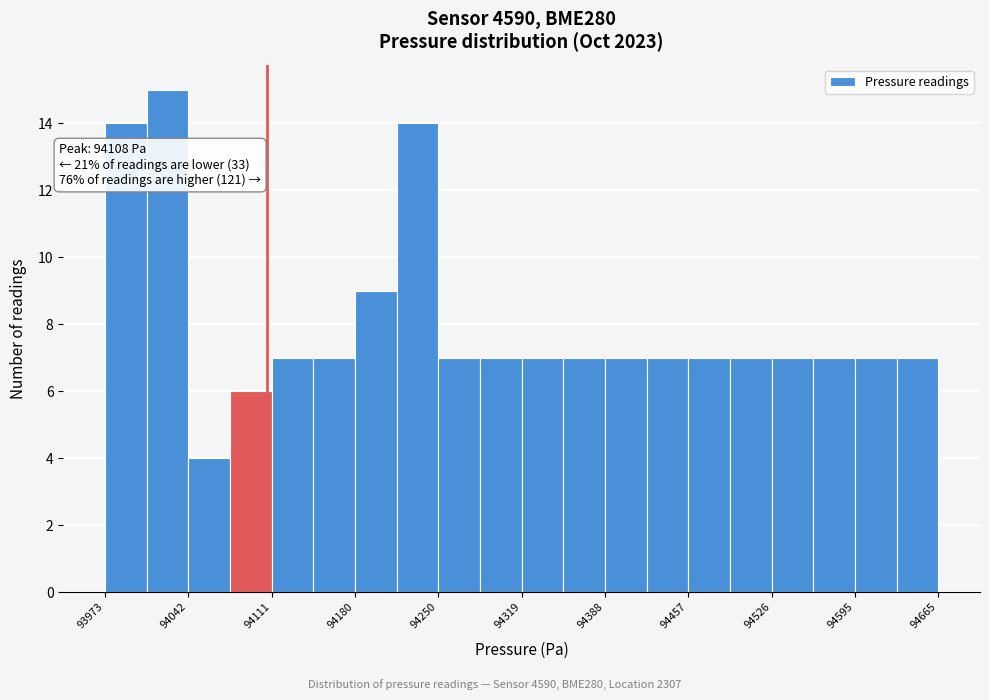

Around what value on the x-axis is the tallest bar? Give the approximate position of its centre, as read against the axis.

94030